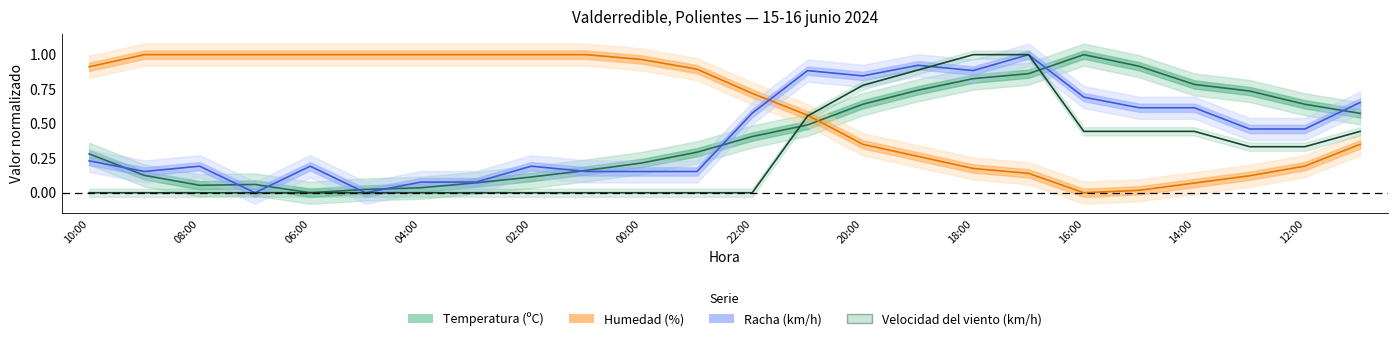

How many interior local valleys does the Racha (km/h) series have?

5